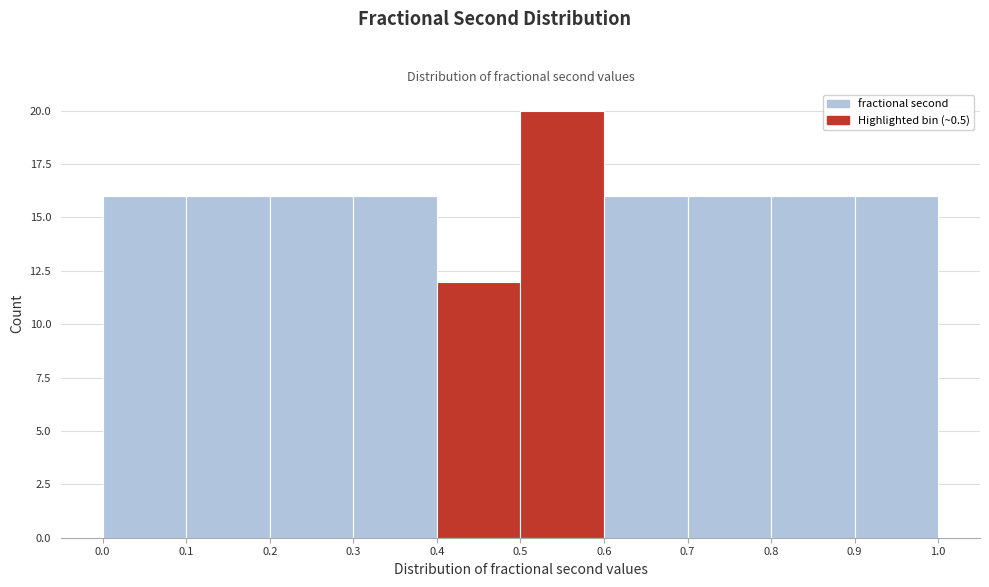

What is the height of the bar covering 0.5 to 0.6 on the x-axis? The values are not printed on the chart, so give them approximately, as read against the axis.

20